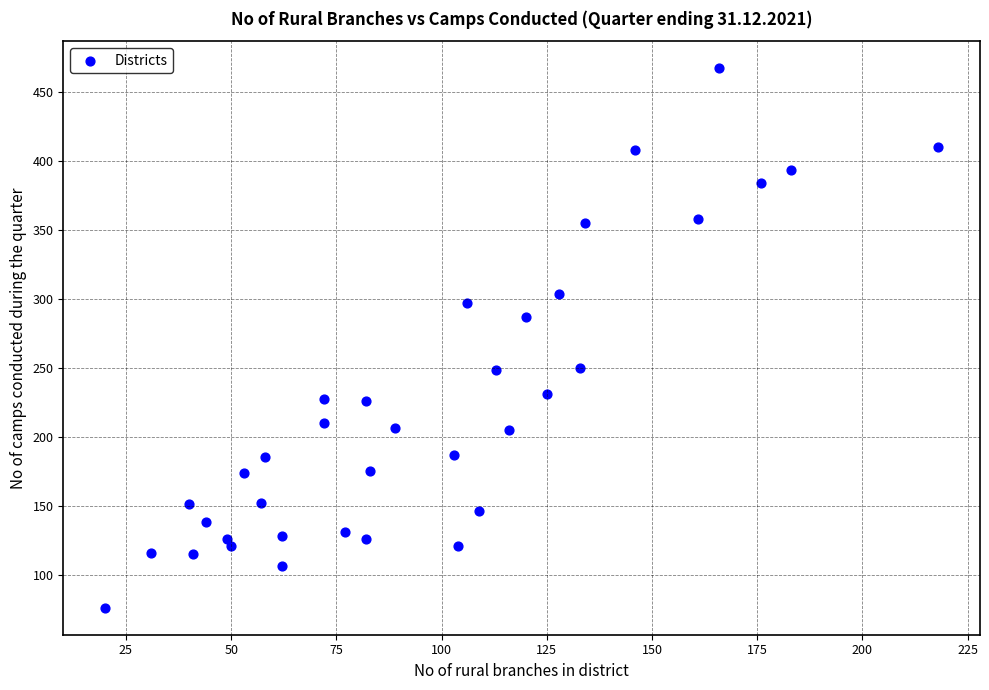

What is the range of Y values (max minus min)?

391